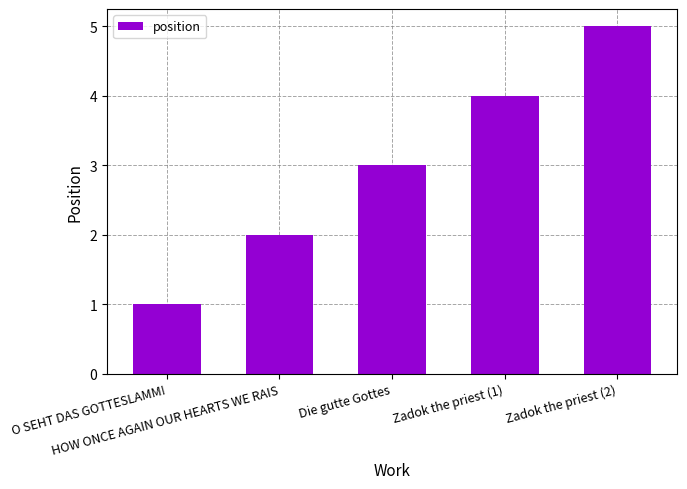

Read the value at HOW ONCE AGAIN OUR HEARTS WE RAIS.

2